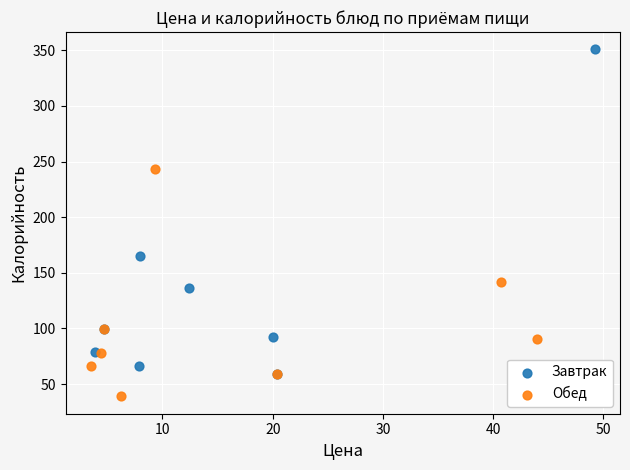

What are all the series names shown in the legend?

Завтрак, Обед